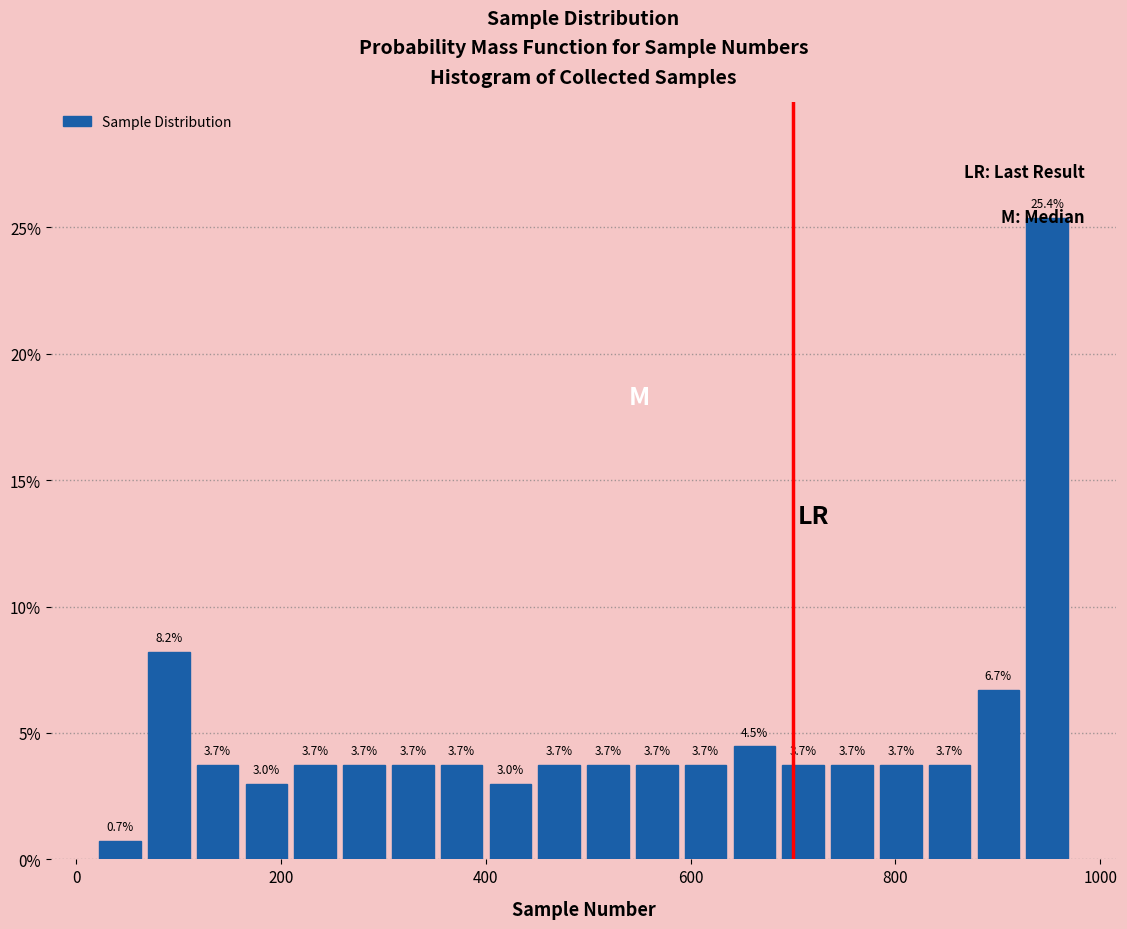

Around what value on the x-axis is the tallest bar? Give the approximate position of its centre, as read against the axis.

940